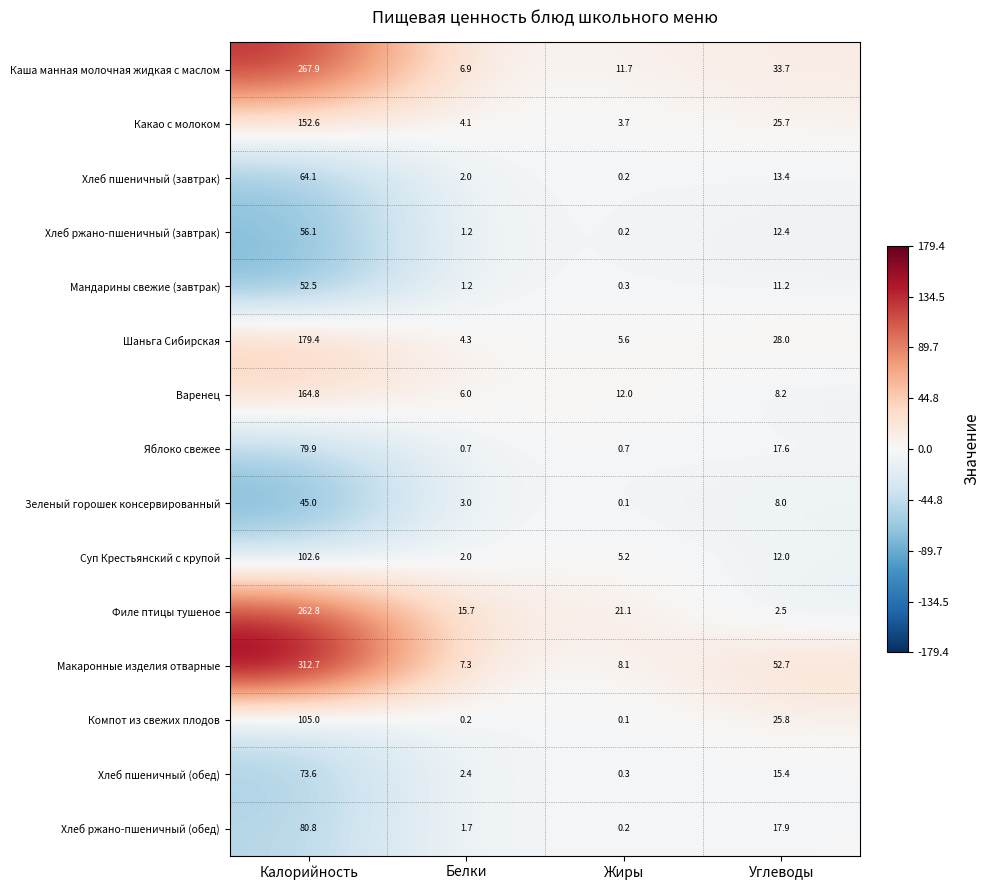

True or false: Зеленый горошек консервированный has a value of 0.1 at Жиры.

True